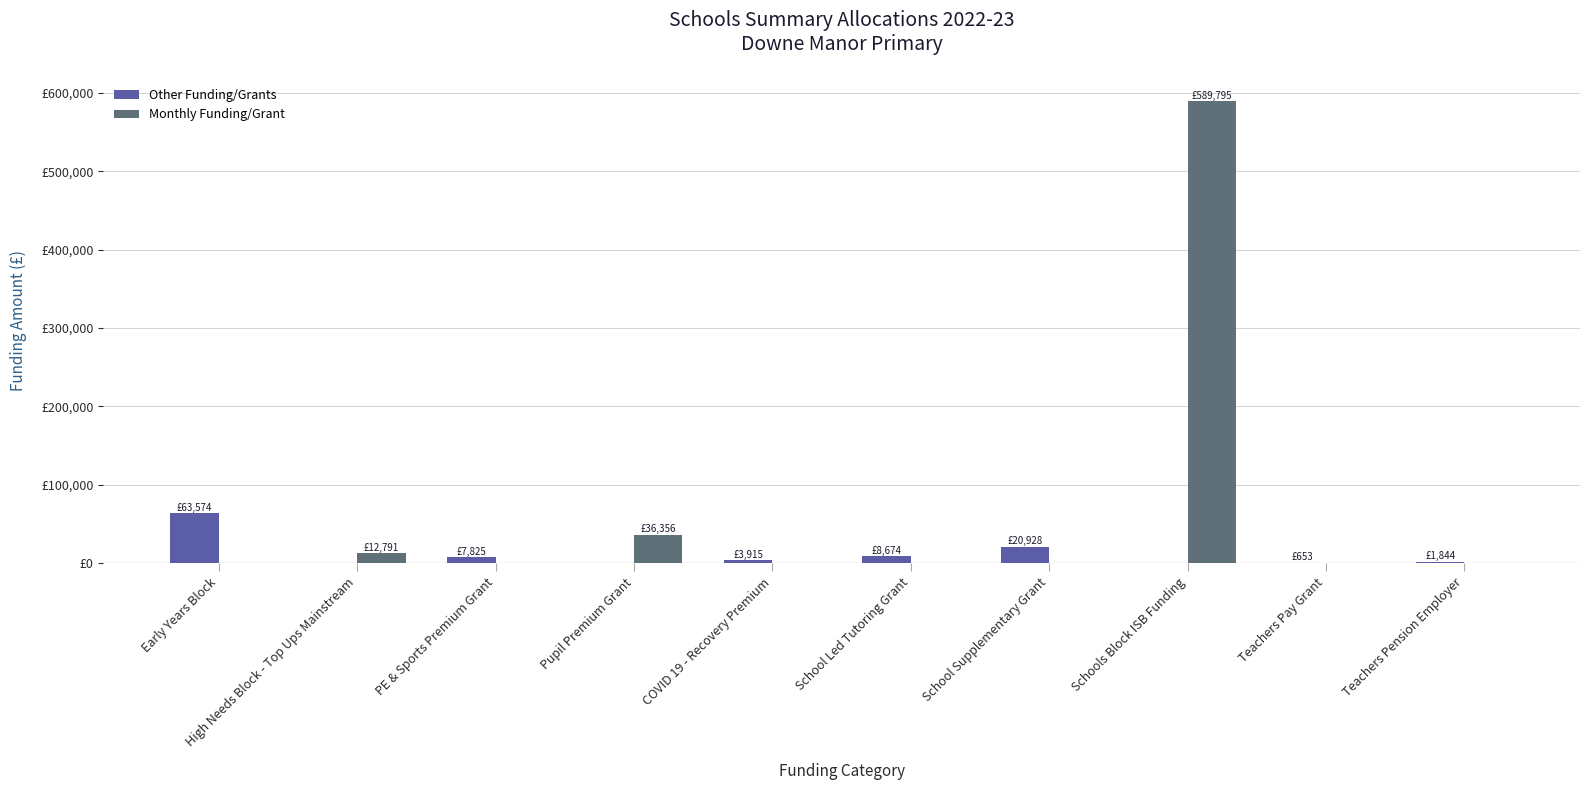

What are all the series names shown in the legend?

Other Funding/Grants, Monthly Funding/Grant